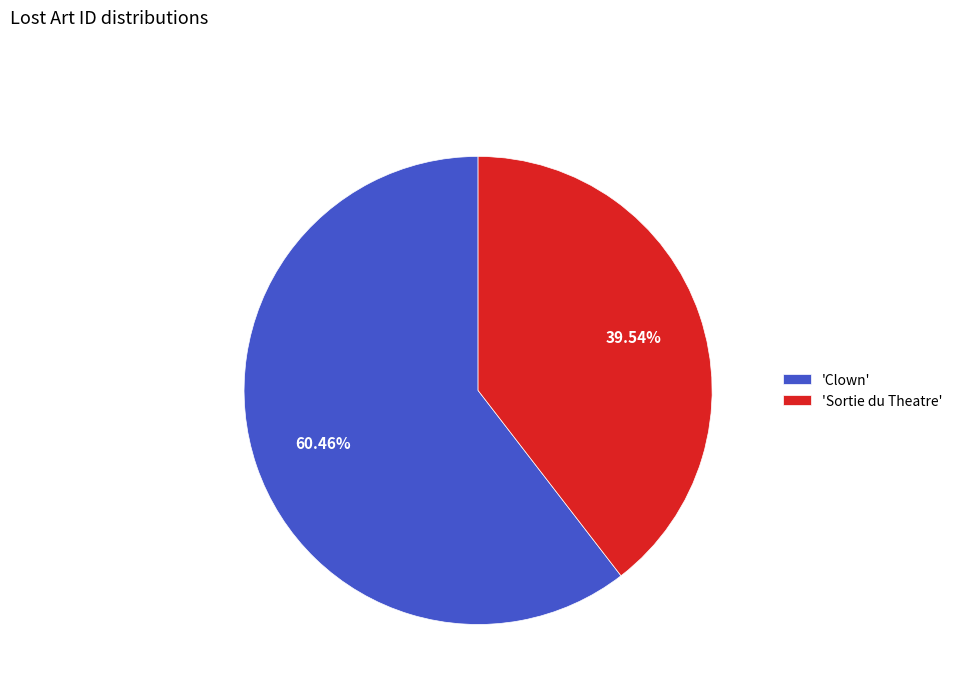

Which slice represents more than half of the pie?

'Clown'